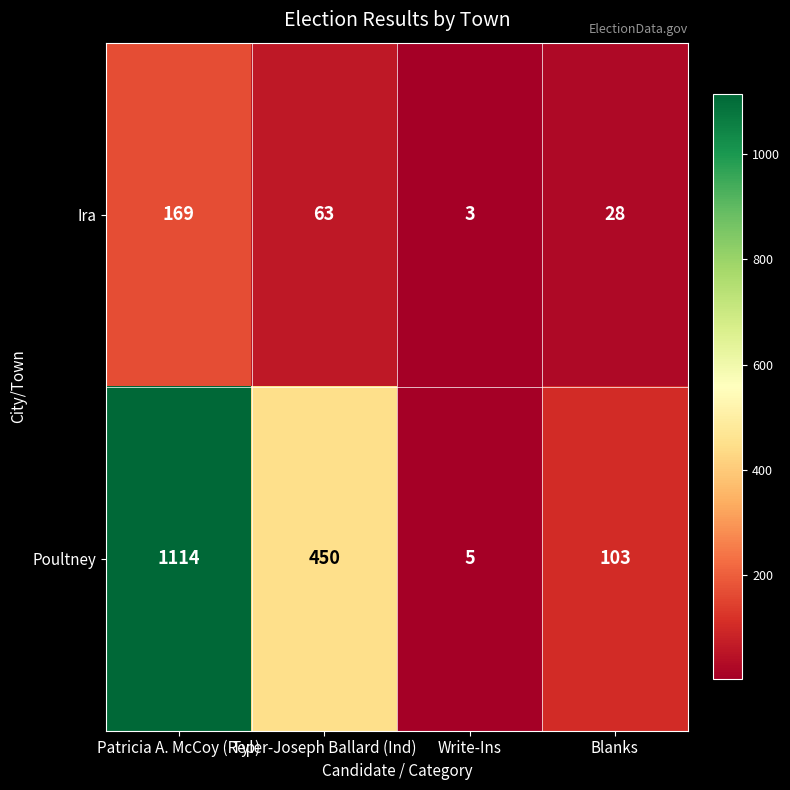

What is the greatest value displayed?

1114